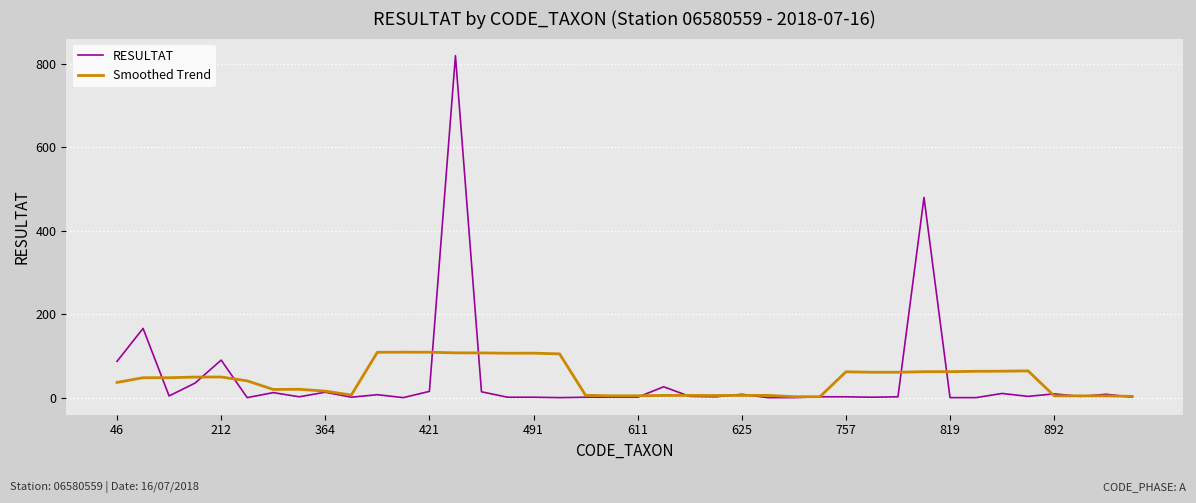

Which series has the widest spread of values?

RESULTAT